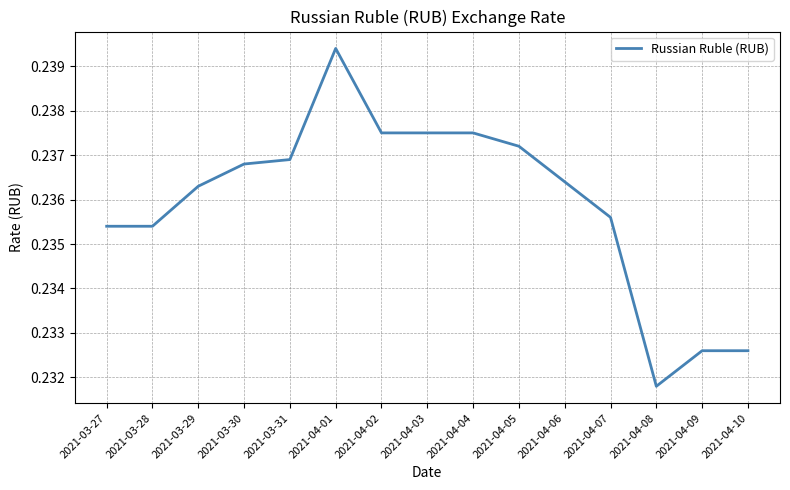

What position from the right is 2021-03-27?

15